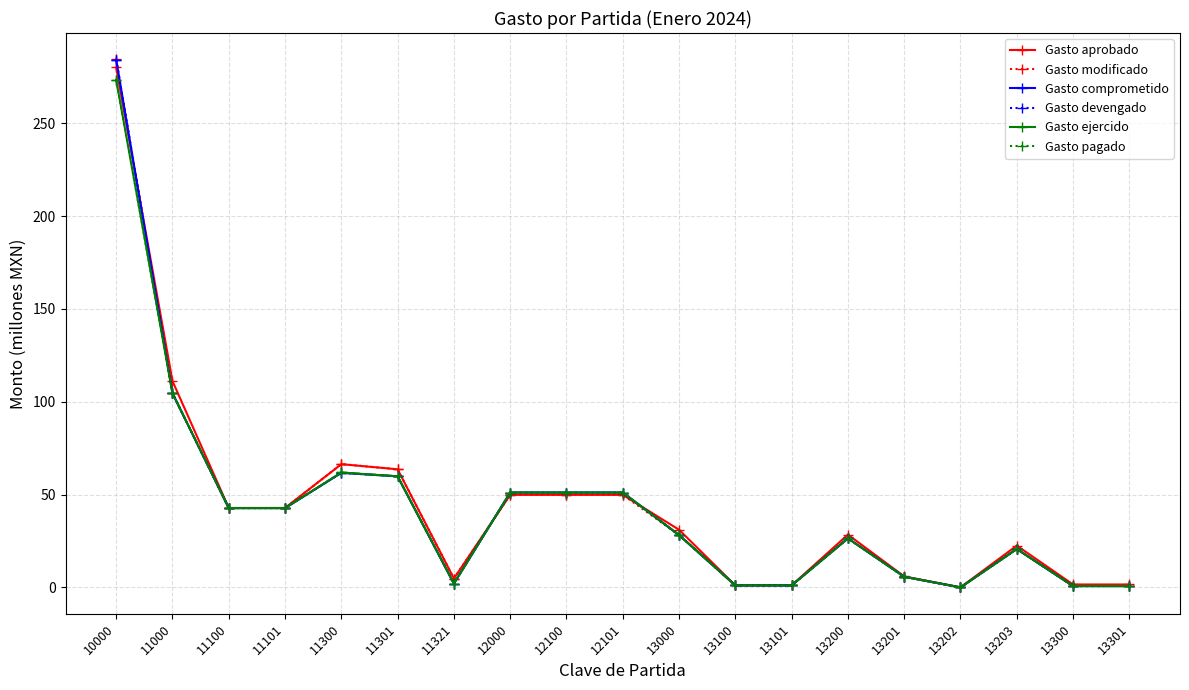

Where is Gasto modificado nearest to the value 142?

11000